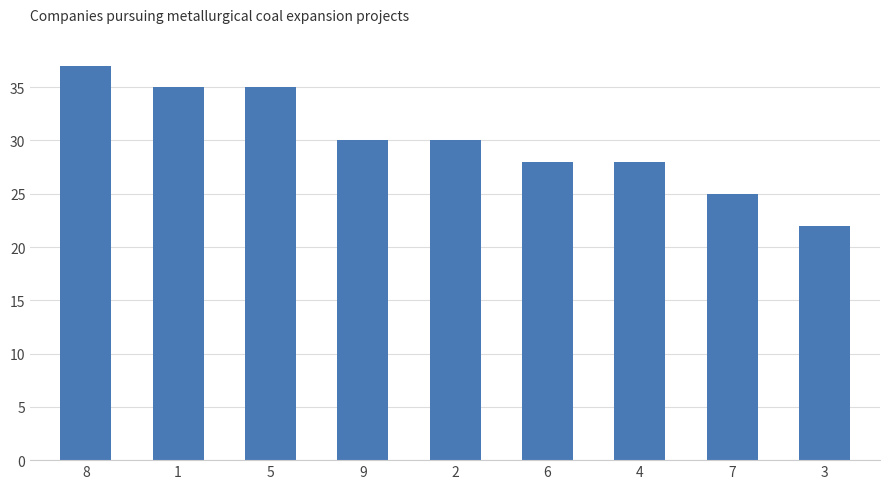

What is the maximum value shown in the chart?

37